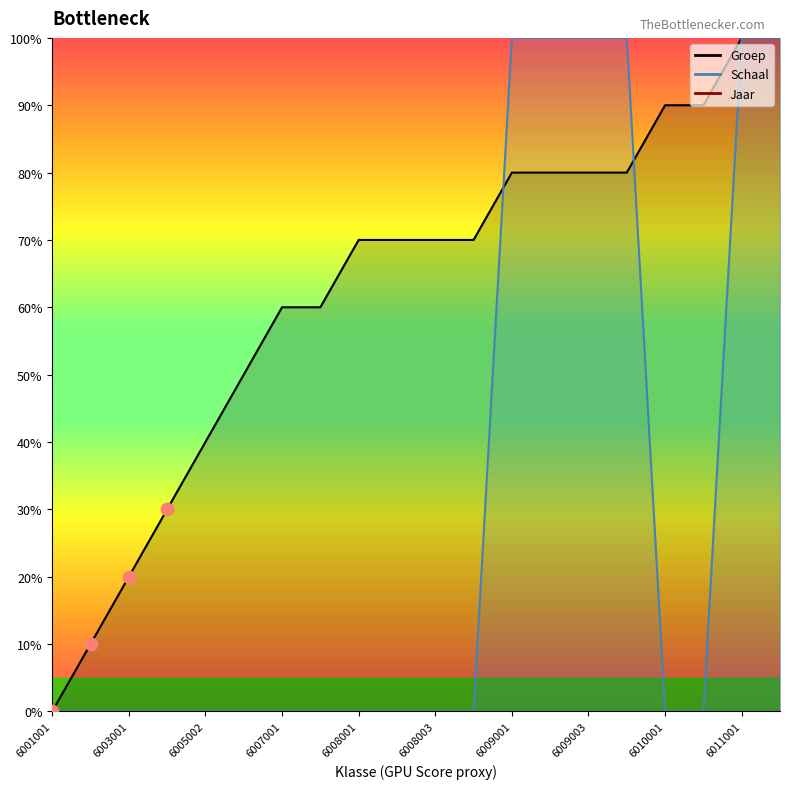

At which category is the sum across all series the highest?

6011001